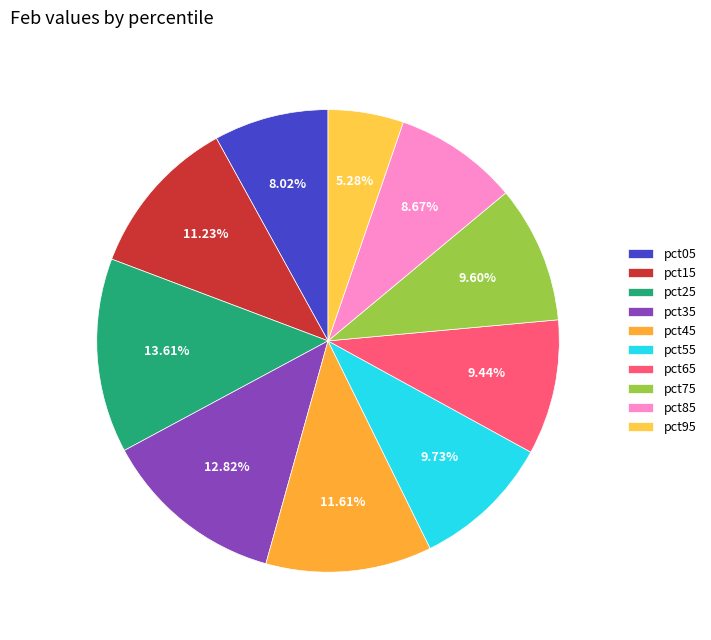

What is the total percentage of pct75 and pct35?

22.4%